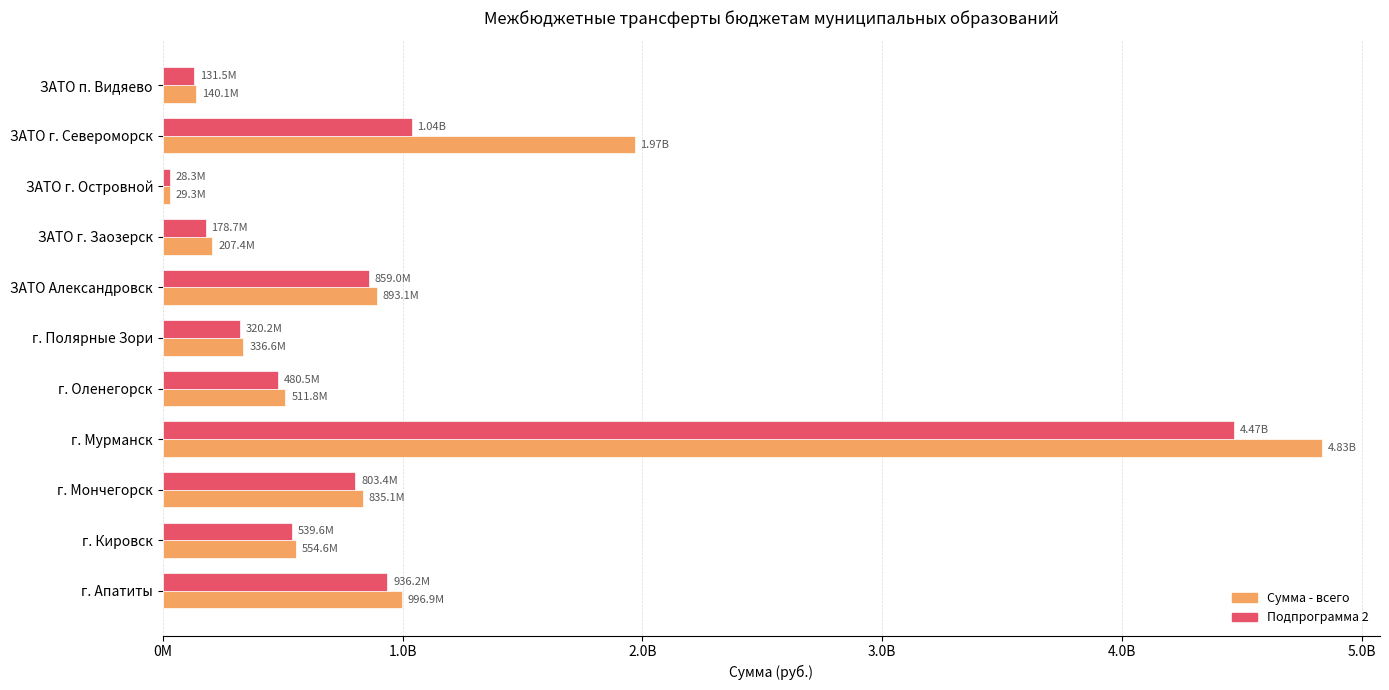

List the labels in order of Подпрограмма 2 value, smallest first.

ЗАТО г. Островной, ЗАТО п. Видяево, ЗАТО г. Заозерск, г. Полярные Зори, г. Оленегорск, г. Кировск, г. Мончегорск, ЗАТО Александровск, г. Апатиты, ЗАТО г. Североморск, г. Мурманск